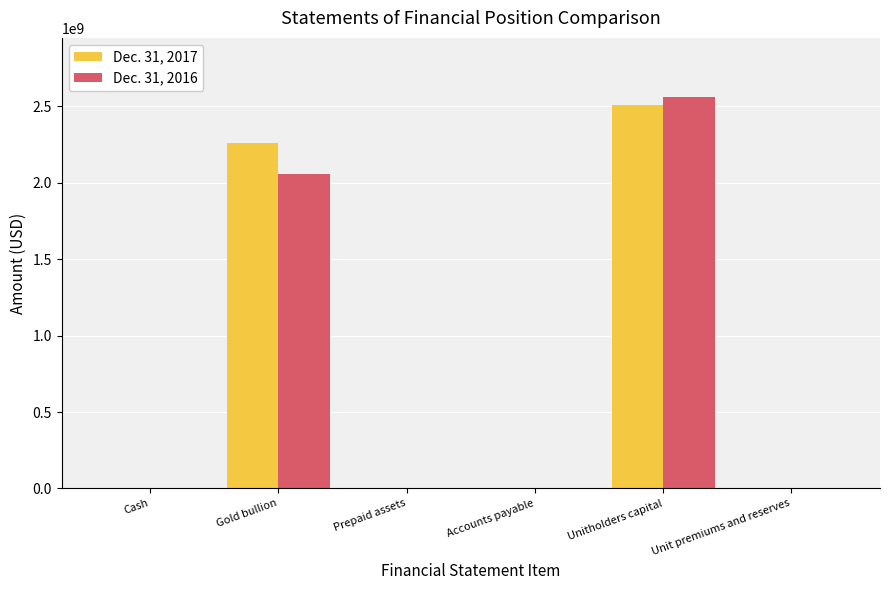

At which category does the chart reach its peak across all series?

Unitholders capital